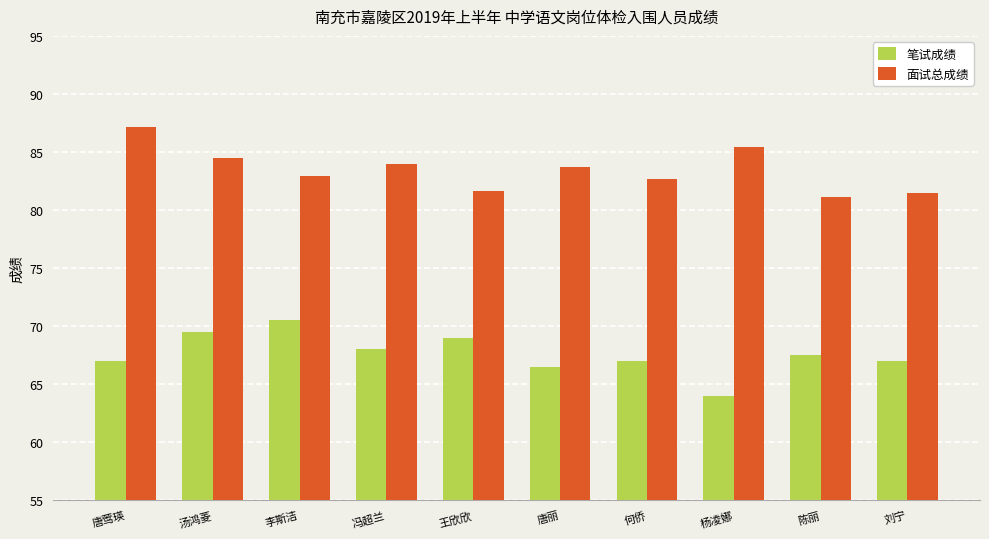

Which series has the largest range (max minus min)?

笔试成绩